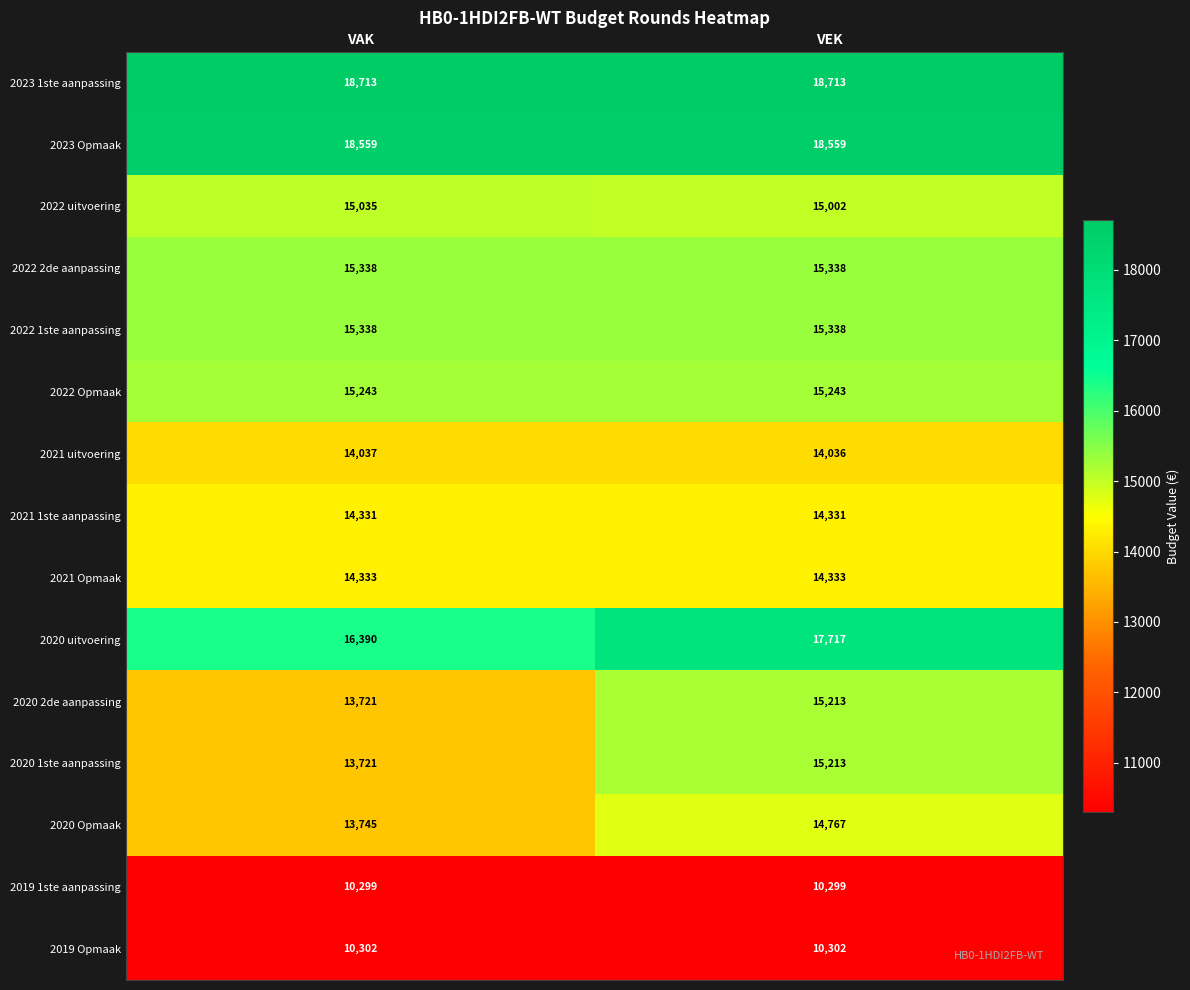

True or false: 2023 1ste aanpassing has a value of 10023 at VEK.

False